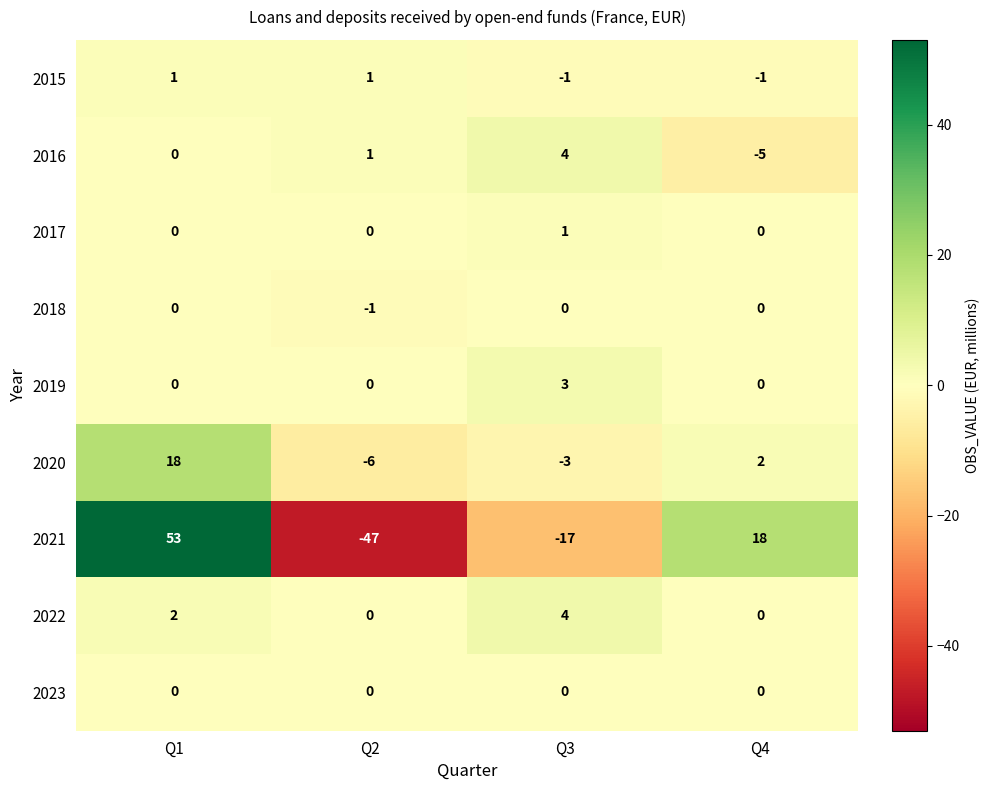

The 2020 series shows -5 at Q3. True or false?

False